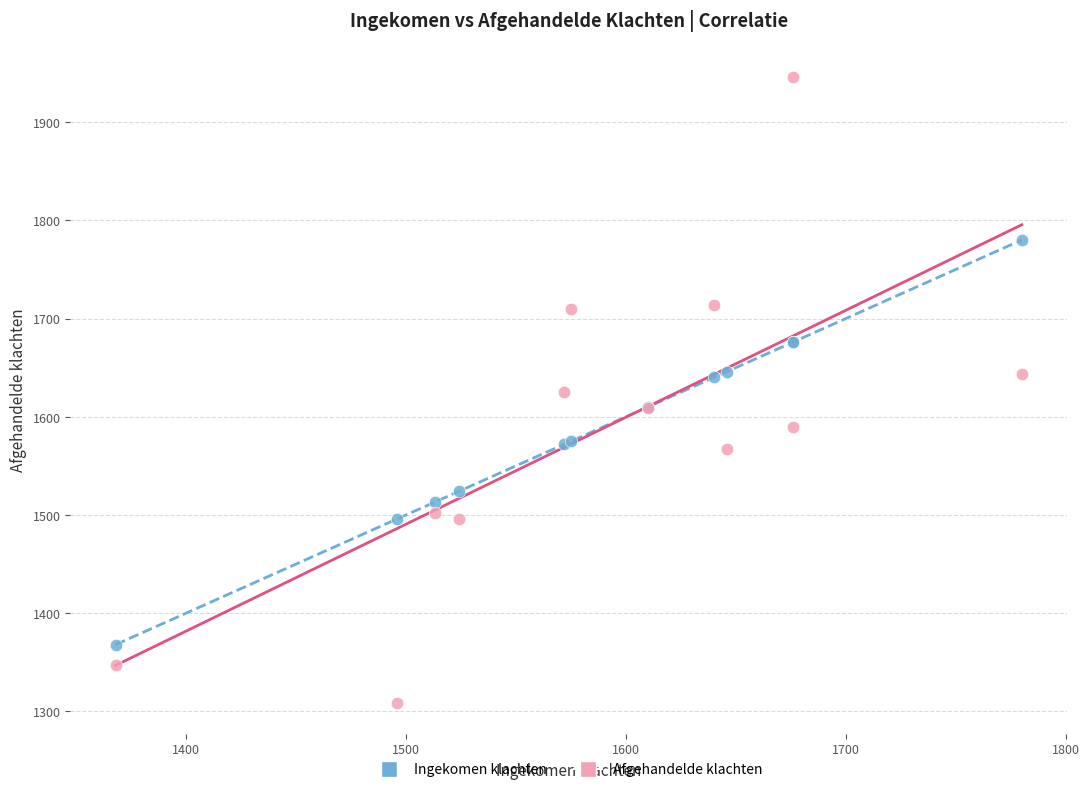

Which series reaches the maximum Y coordinate?

Afgehandelde klachten